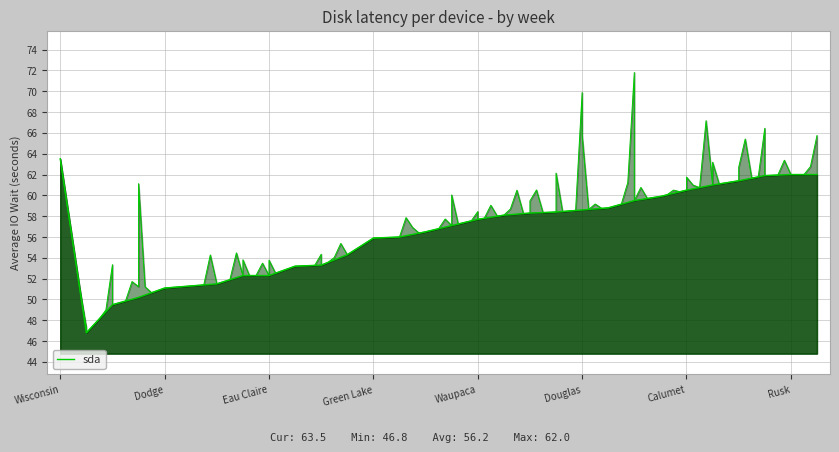

How many values are below 57?

14